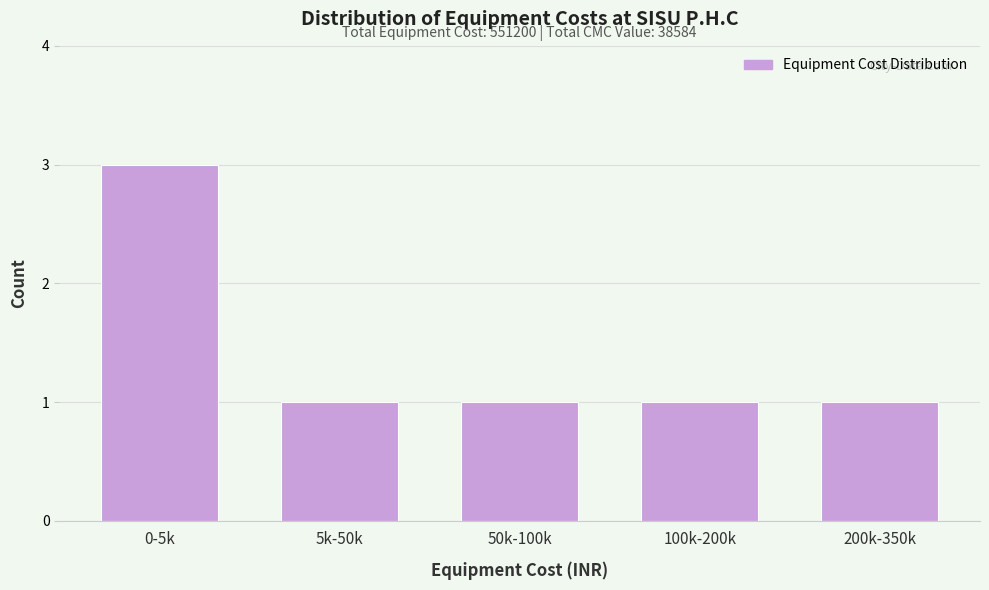

Reading left to right, list all the values displayed in this chart.

3	1	1	1	1